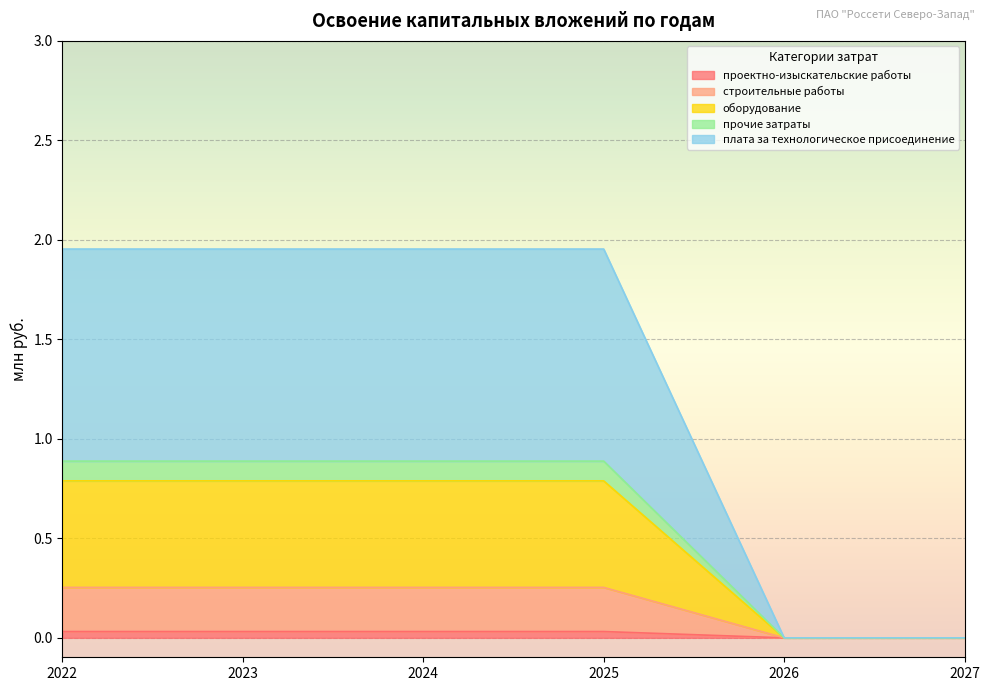

Does the chart display data point markers on the line(s)?

No